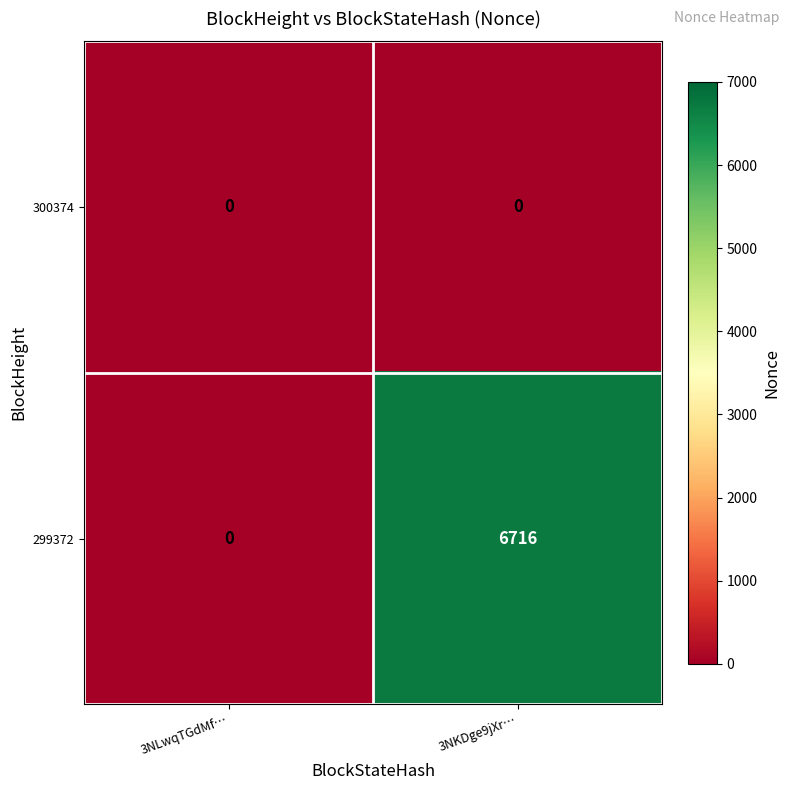

Reading right to left, list all the values displayed in this chart.

300374: 0	0
299372: 6716	0